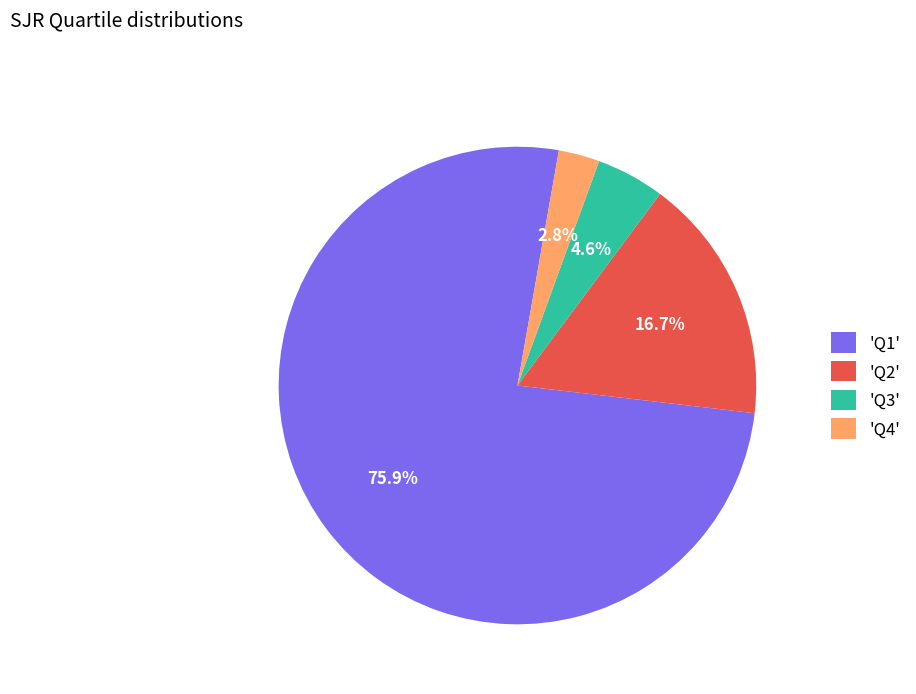

What is the smallest slice in the pie chart?

'Q4'